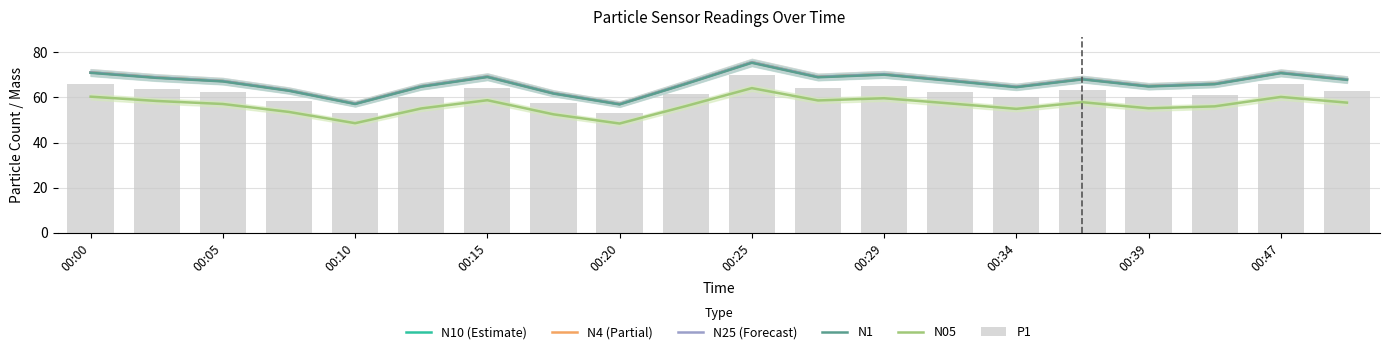

Which series has the largest total across all categories?

N10 (Estimate)